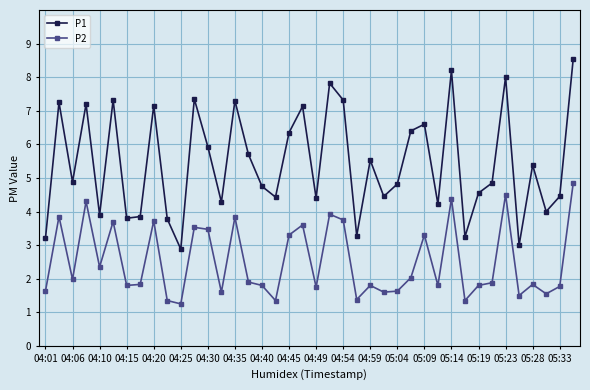

What is the difference between the second highest and minimum values in the P1 series?

5.3